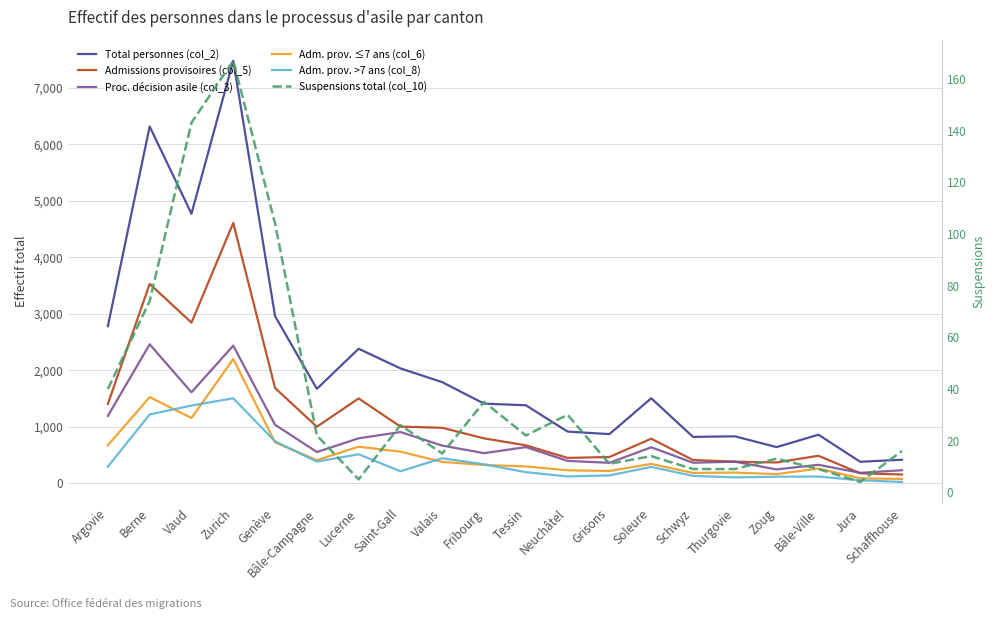

At which label is Proc. décision asile (col_3) closest to 1321?

Argovie